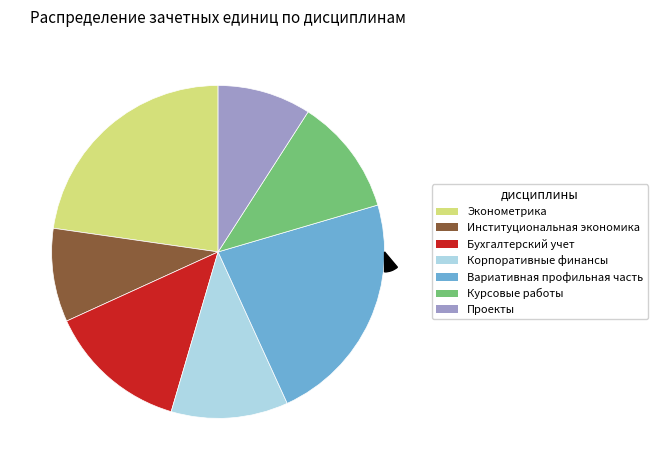

To the nearest percent, what is the combined percentage of Проекты and Институциональная экономика?

18%